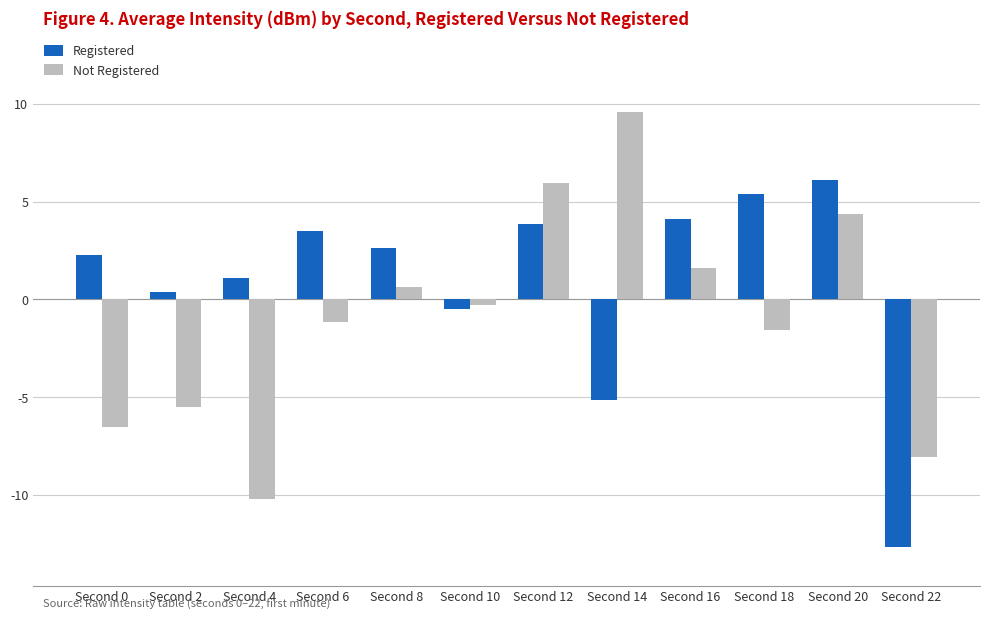

How many bars are there in each group?

2